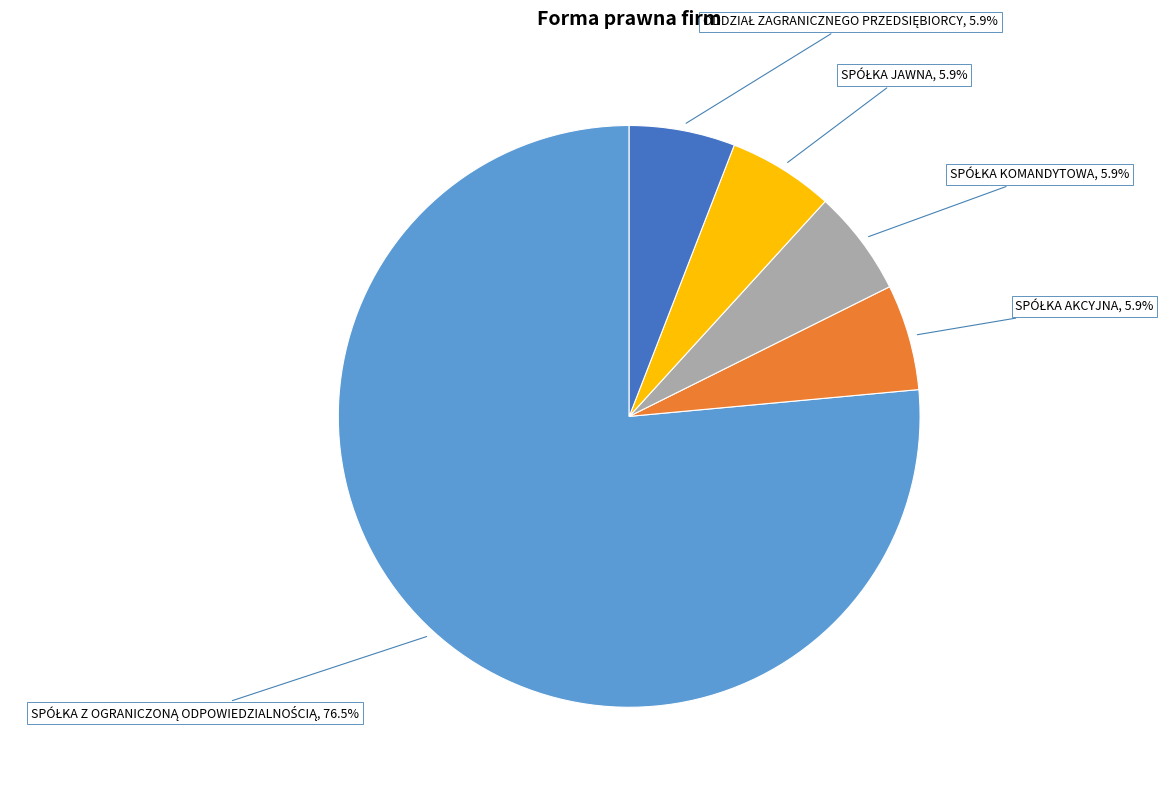

Which category has the biggest portion of the pie?

SPÓŁKA Z OGRANICZONĄ ODPOWIEDZIALNOŚCIĄ